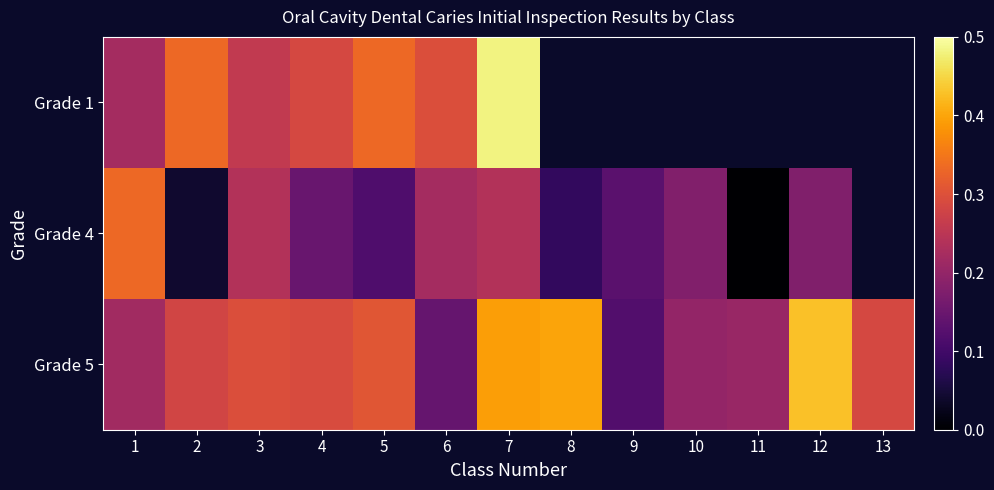

Rank the series at 12 from highest to lowest value.

Grade 5, Grade 1, Grade 4